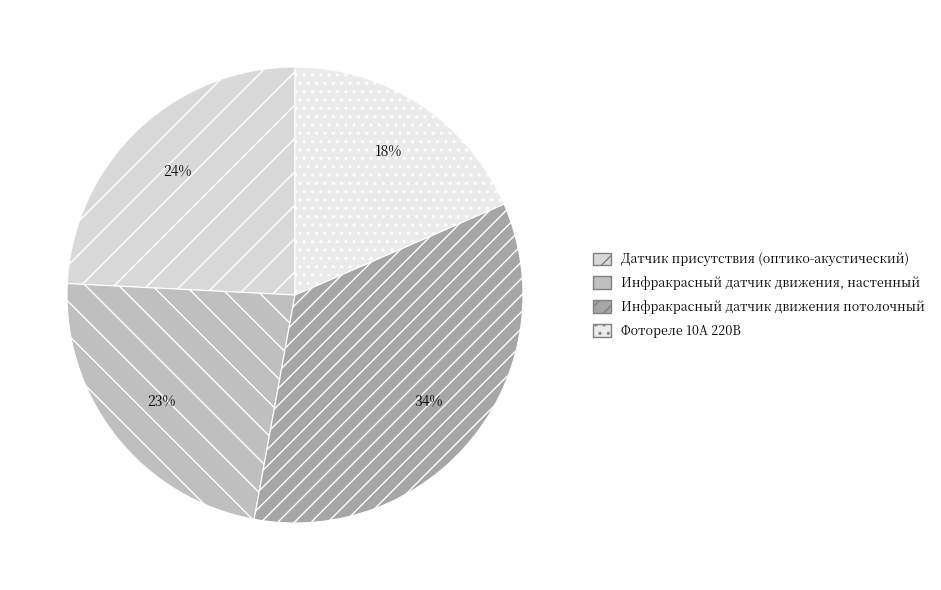

Is there a majority slice in this chart?

No